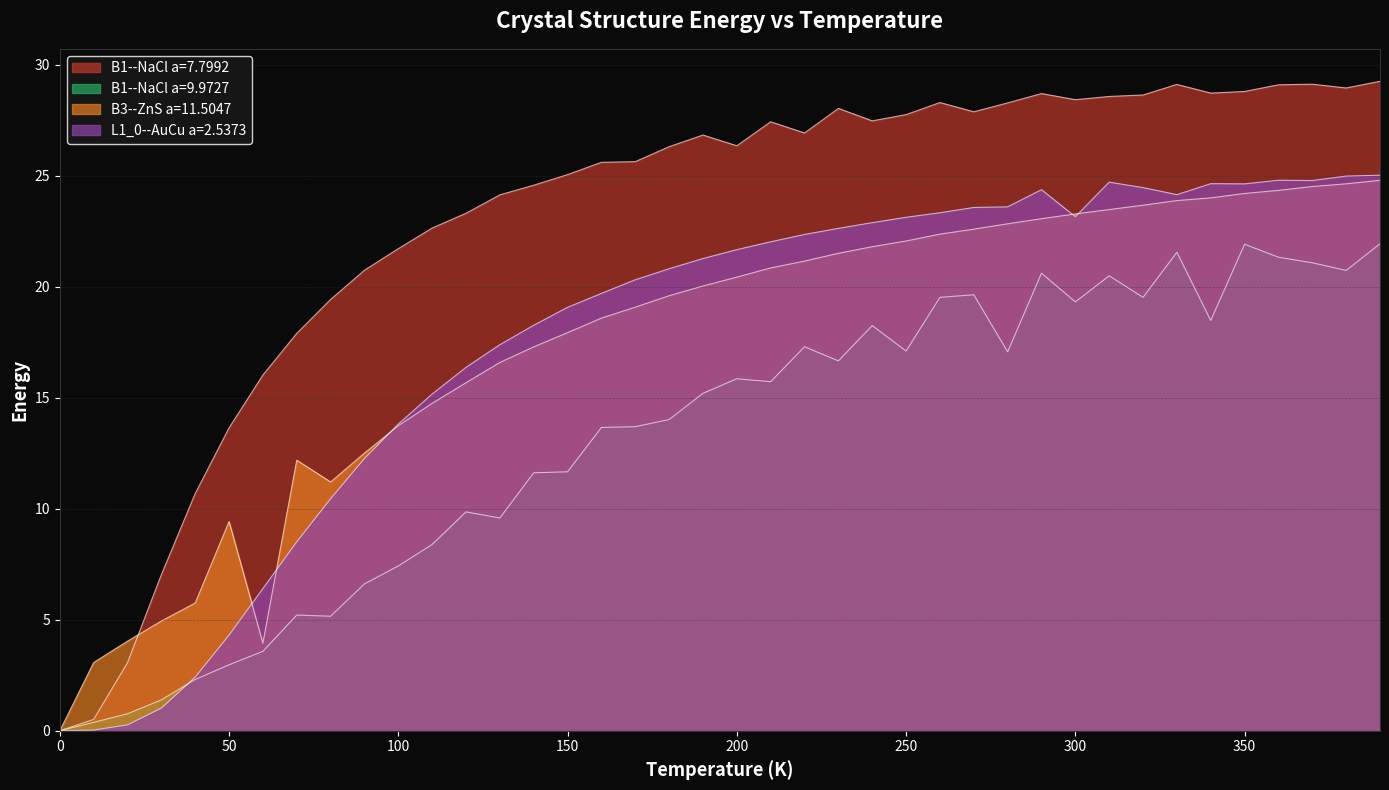

Which series changed the most between 130.0 and 390.0?

B1--NaCl a=9.9727